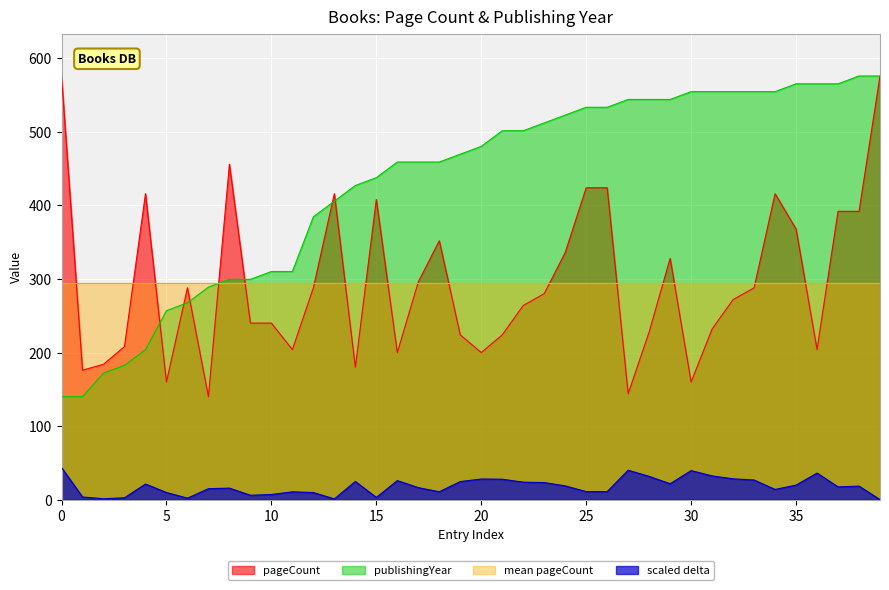

True or false: pageCount has a value of 392.0 at 2024.

True